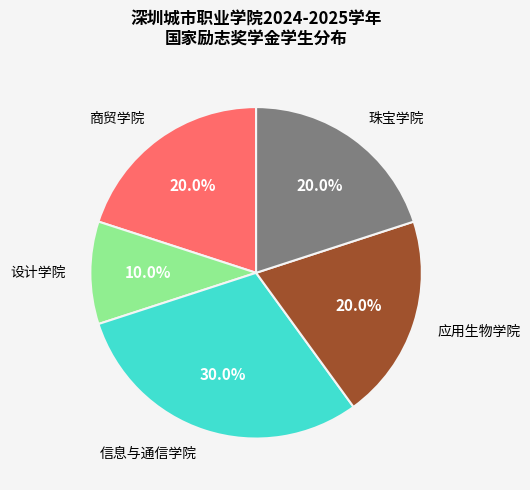

Is there any slice that represents more than half of the pie?

No